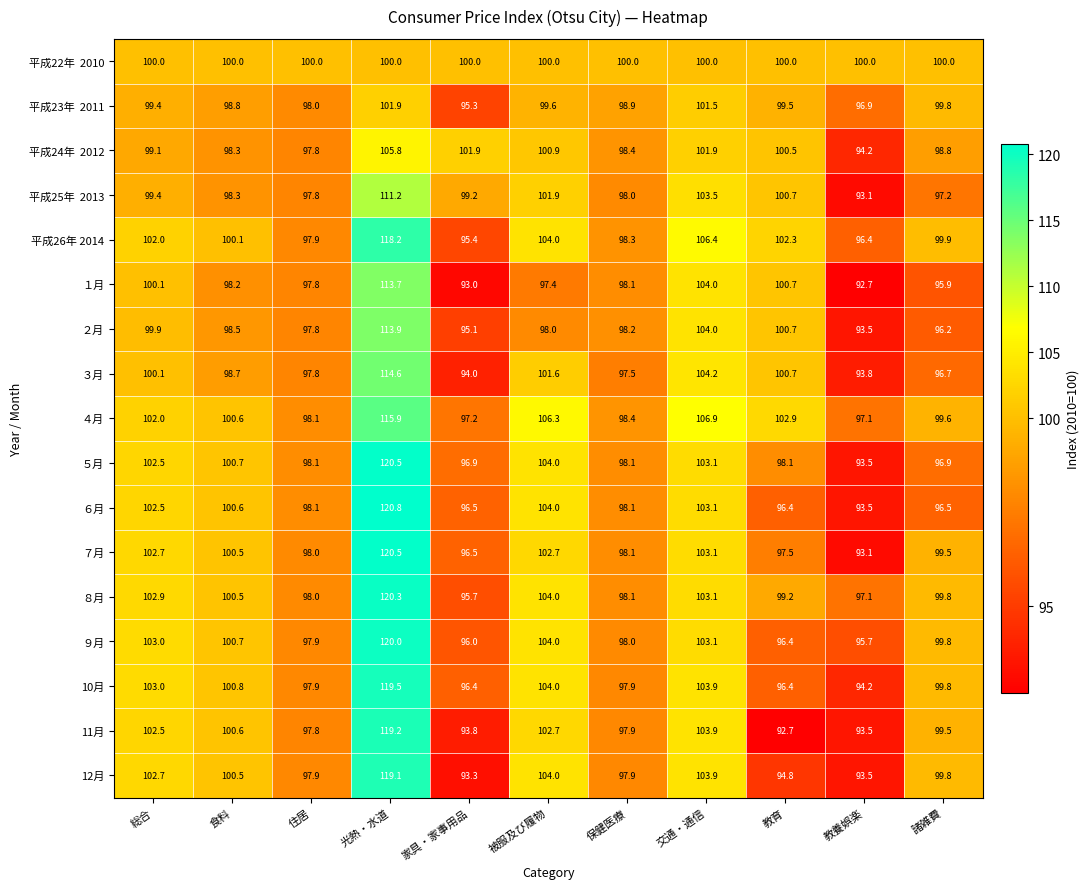

At which category is the sum across all series the highest?

光熱・水道